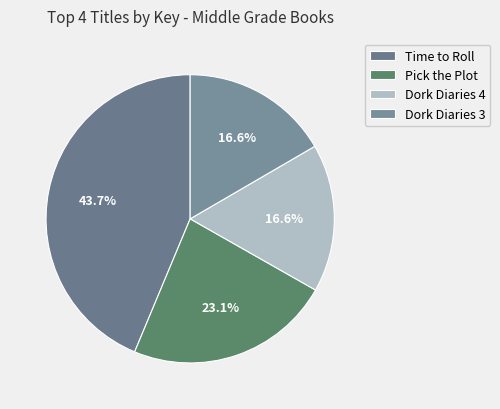

What is the smallest slice in the pie chart?

Dork Diaries 3